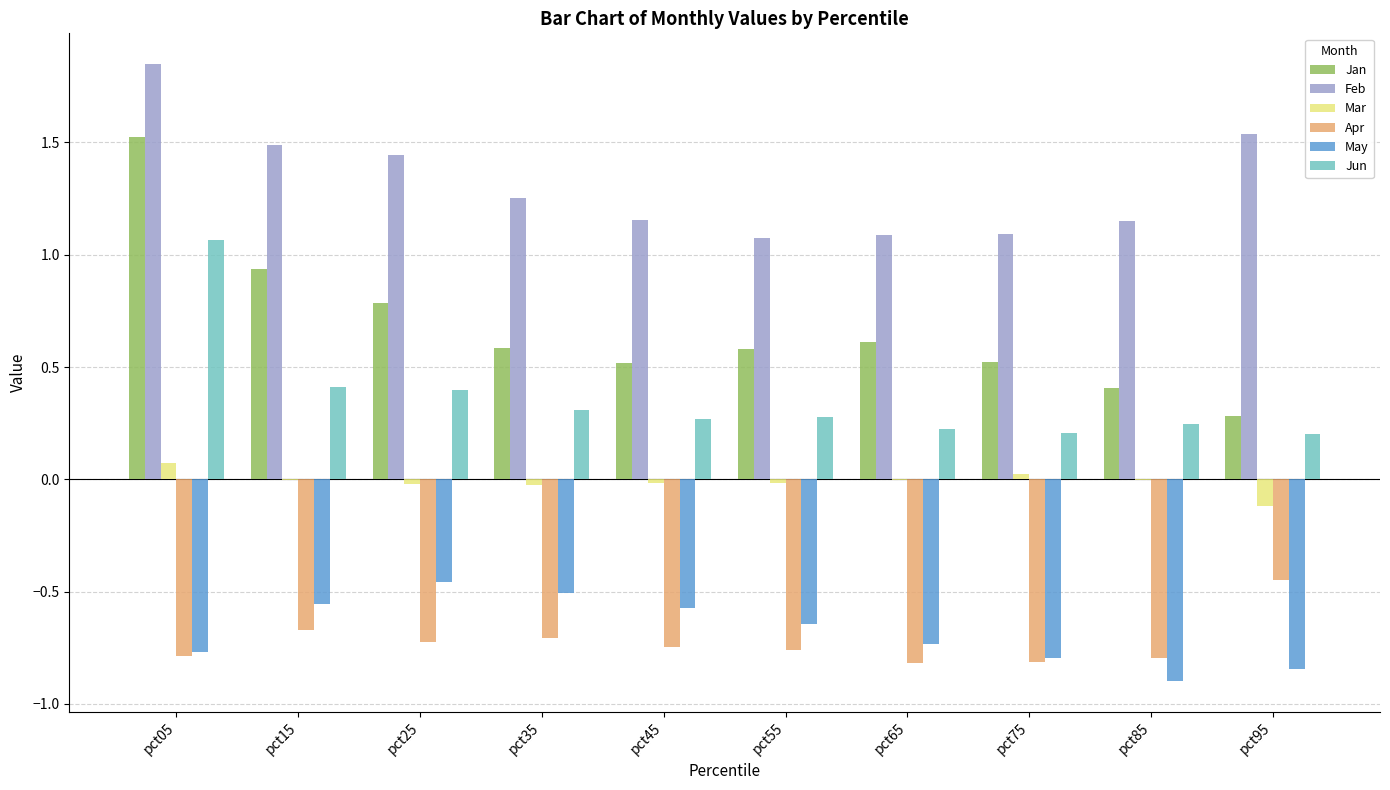

The Mar series shows -0.0 at pct35. True or false?

True